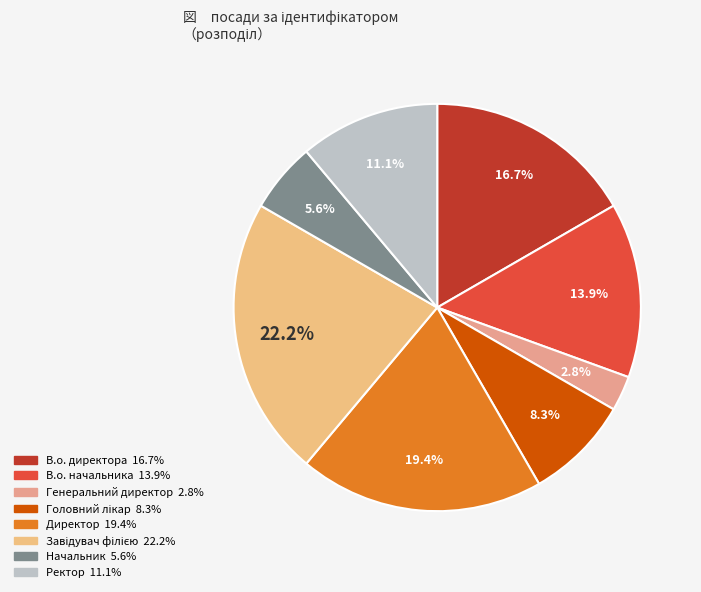

What is the smallest slice in the pie chart?

Генеральний директор